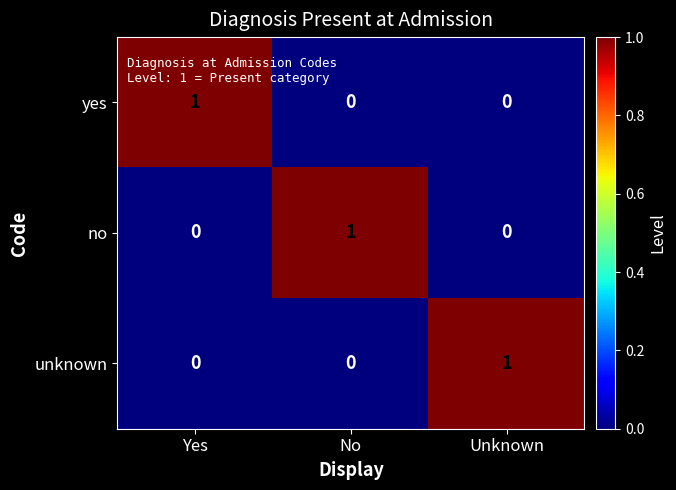

How many yes values are between 0 and 1?

3